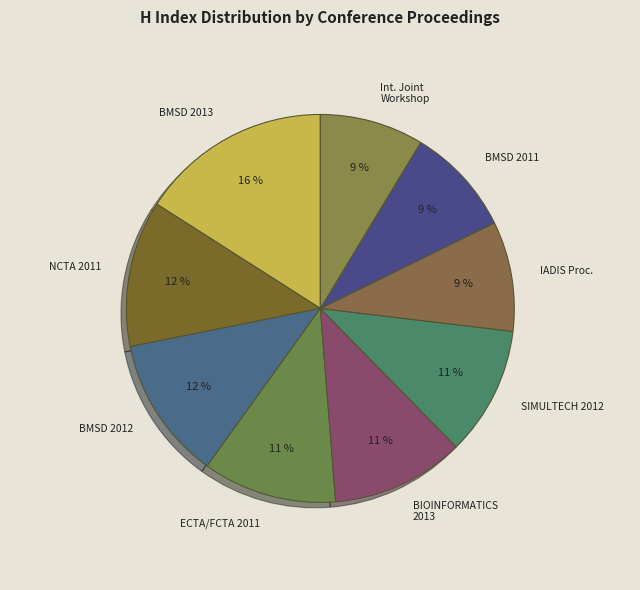

Rank the categories by value from highest to lowest.

BMSD 2013, NCTA 2011, BMSD 2012, ECTA/FCTA 2011, BIOINFORMATICS 2013, SIMULTECH 2012, IADIS Proceedings, BMSD 2011, Int. Joint Workshop